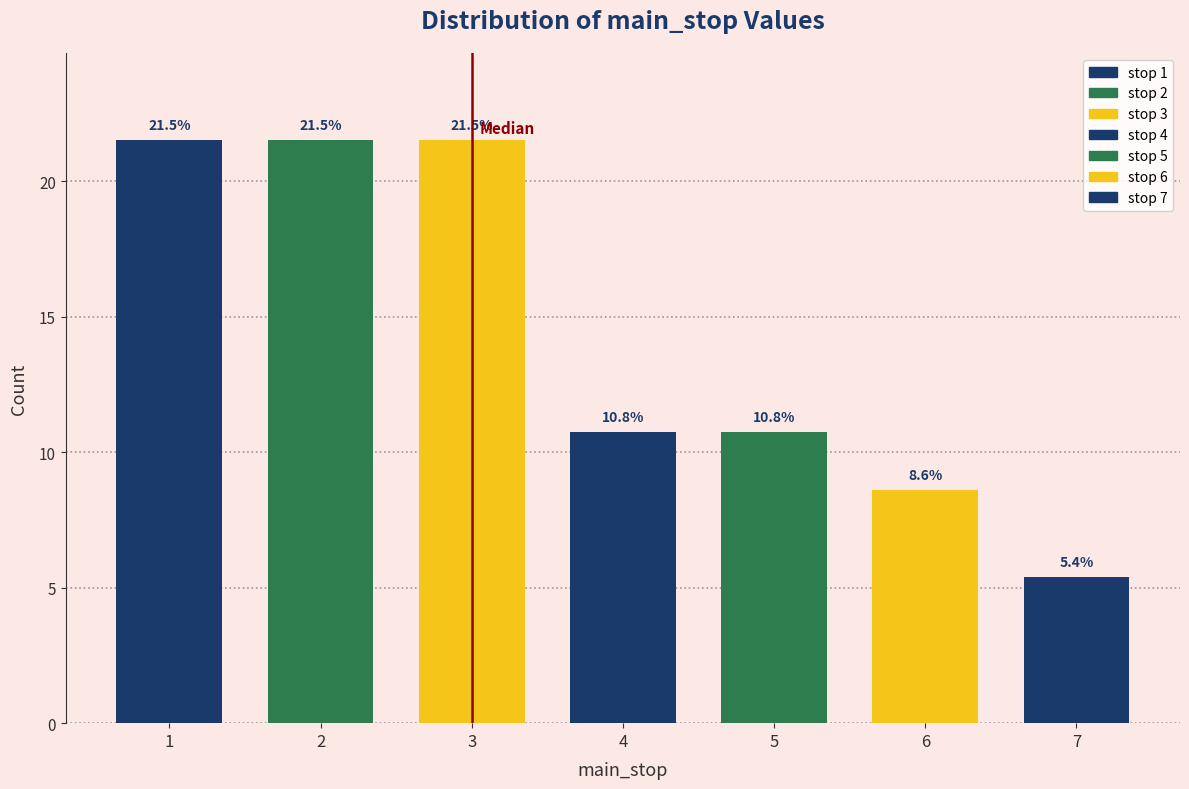

Reading right to left, what are all the values shown in this chart?

5.4	8.6	10.8	10.8	21.5	21.5	21.5